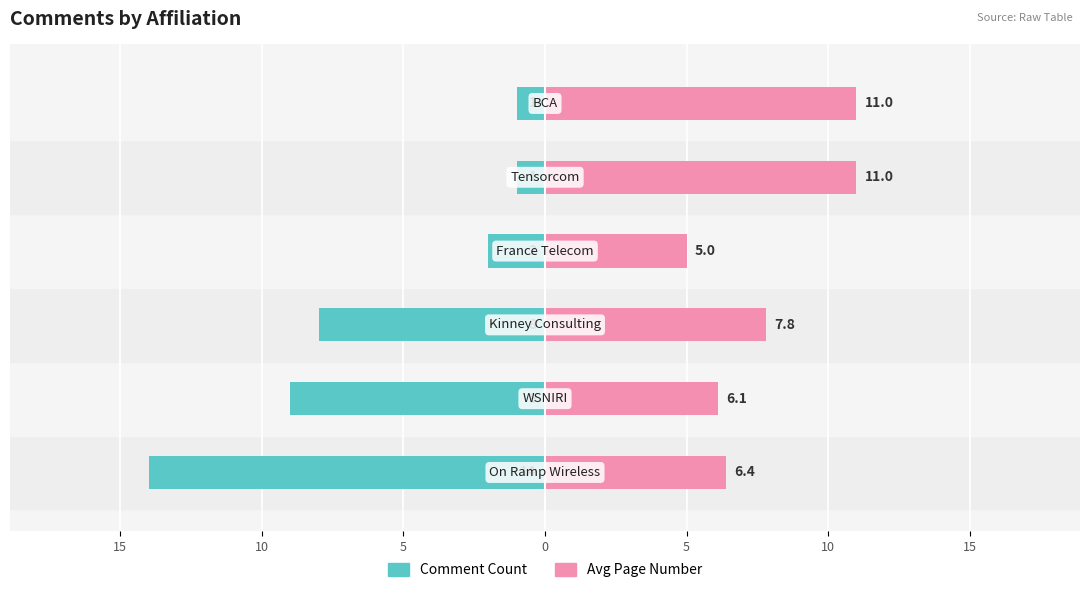

Reading left to right, list all the values displayed in this chart.

Comment Count: 20=-14.0	15=-9.0	10=-8.0	5=-2.0	0=-1.0	5=-1.0
Avg Page Number: 20=6.4	15=6.1	10=7.8	5=5.0	0=11.0	5=11.0